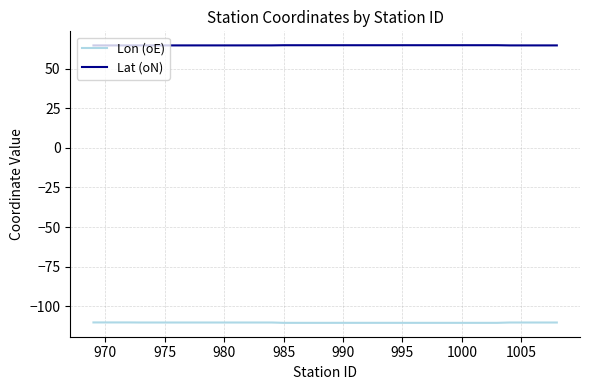

True or false: Lon (oE) and Lat (oN) cross at least once.

False